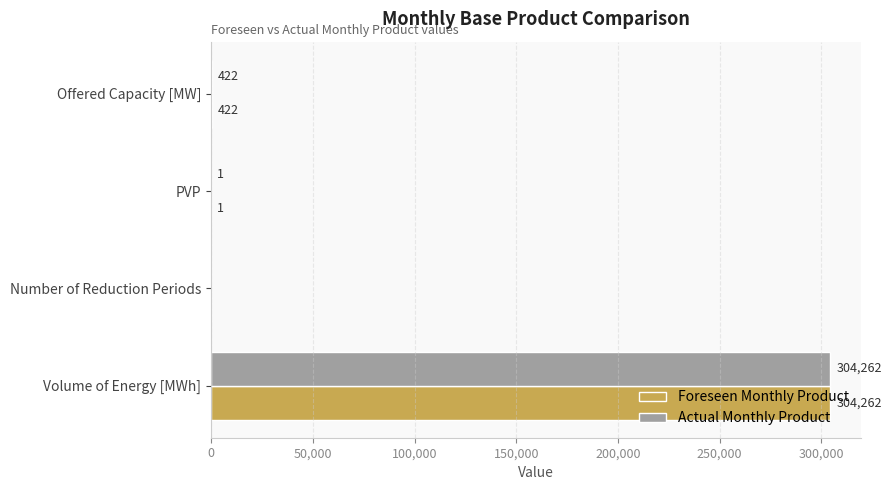

The value of Foreseen Monthly Product at PVP is 1. True or false?

True